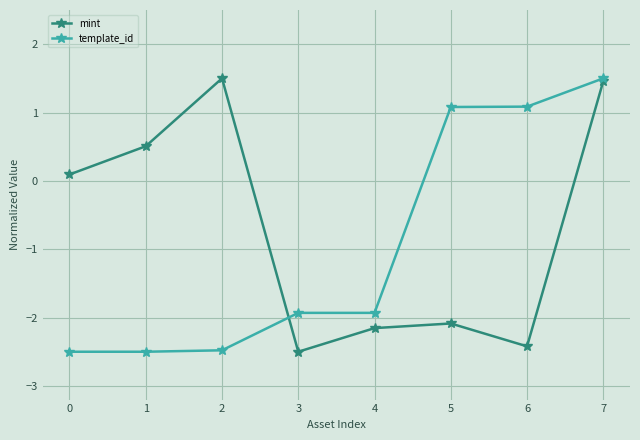

What is the difference between the second highest and second lowest values in the template_id series?

3.6